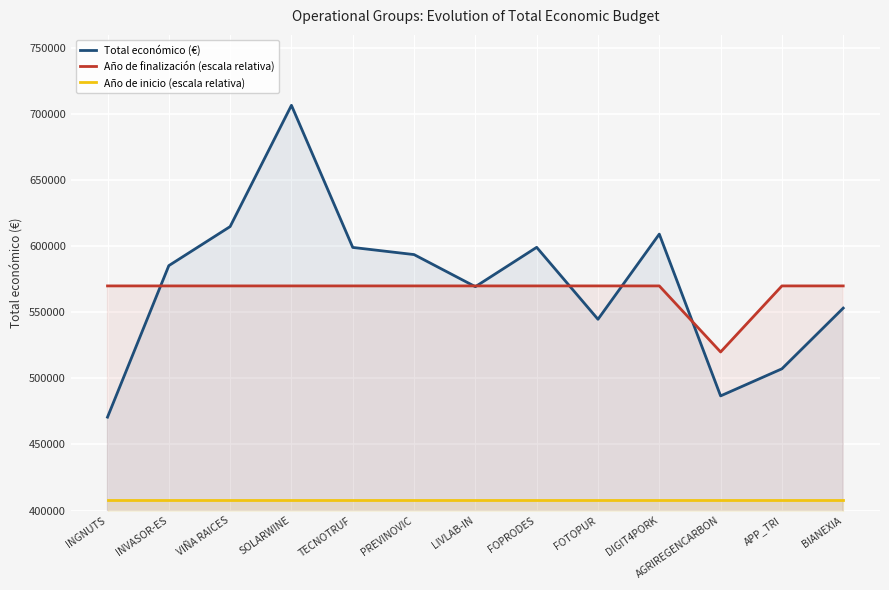

Is the value of Año de inicio (escala relativa) at SOLARWINE greater than the value of Año de finalización (escala relativa) at AGRIREGENCARBON?

No